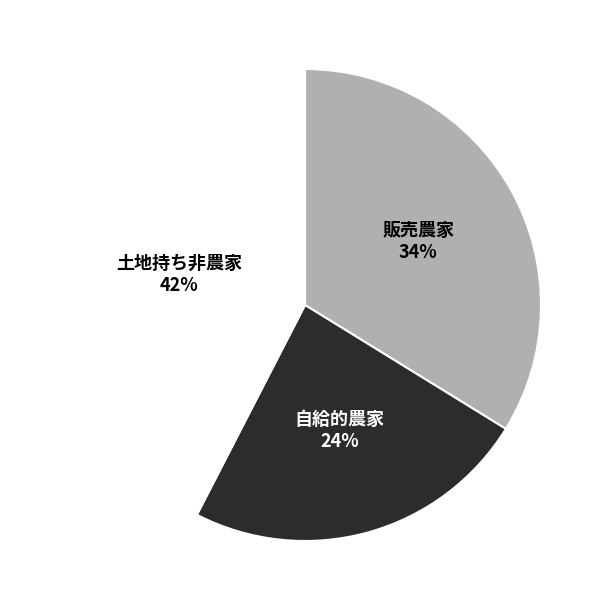

To the nearest percent, what is the average slice percentage?

33%